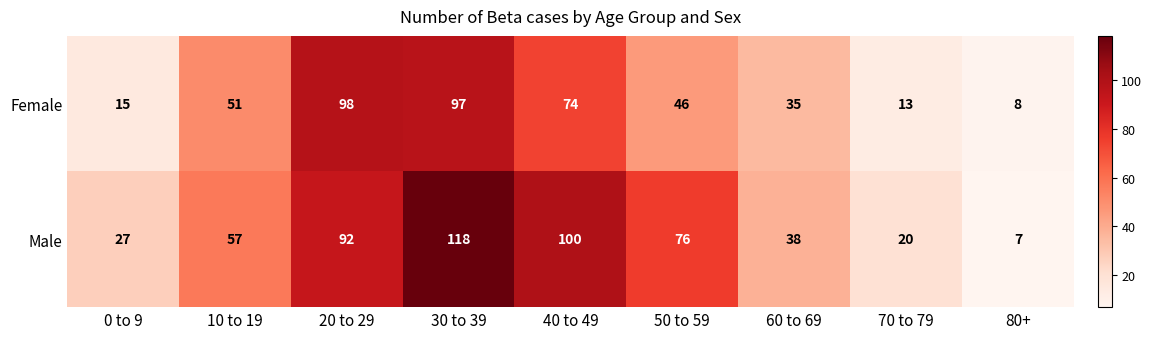

What is the total value across all series at 20 to 29?

190